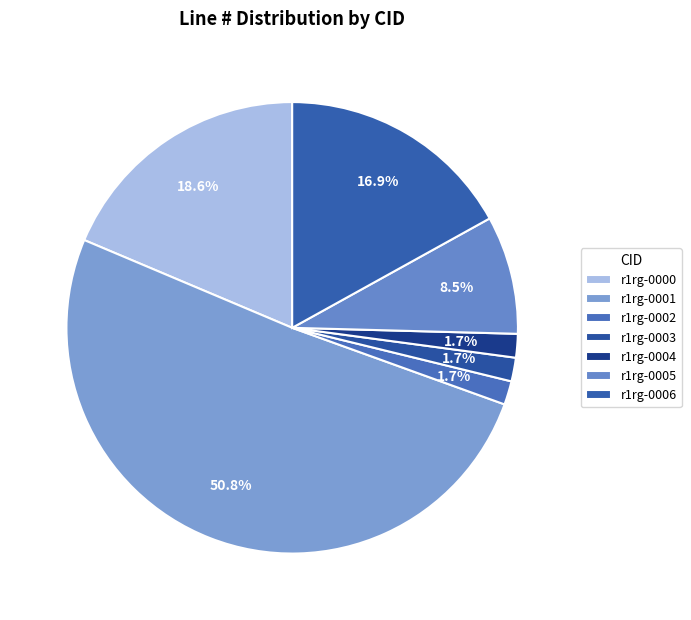

Is there a majority slice in this chart?

Yes